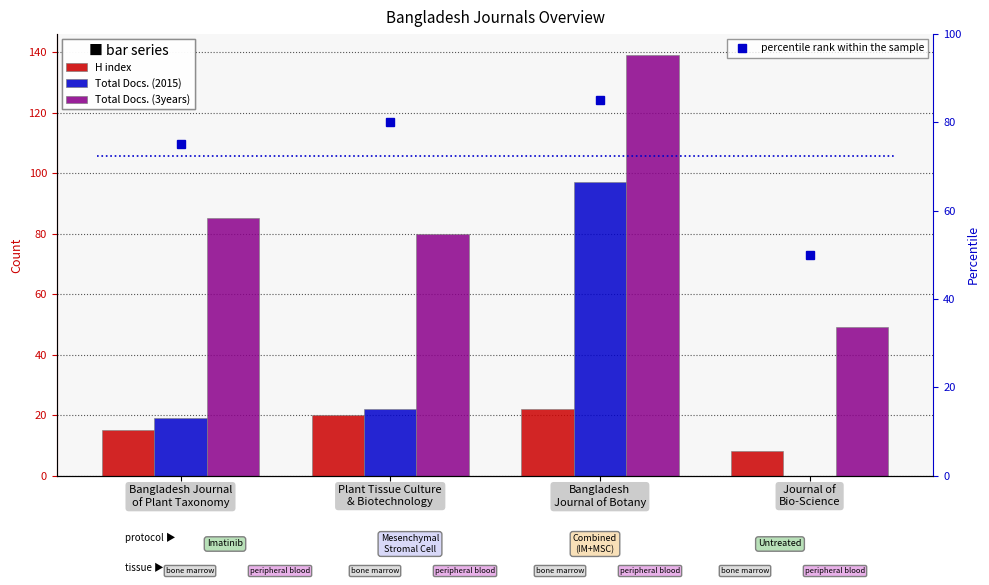

True or false: Total Docs. (3years) has a value of 113 at Bangladesh Journal
of Plant Taxonomy.

False